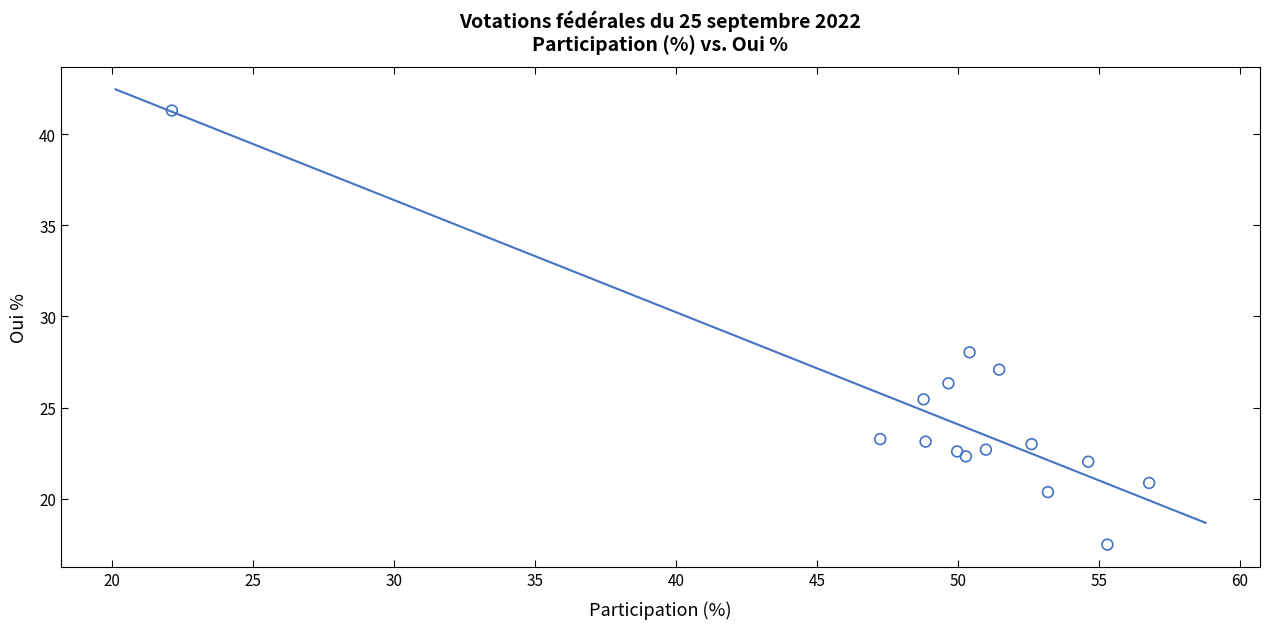

What Y value in the scatter plot is closest to 29?

28.0